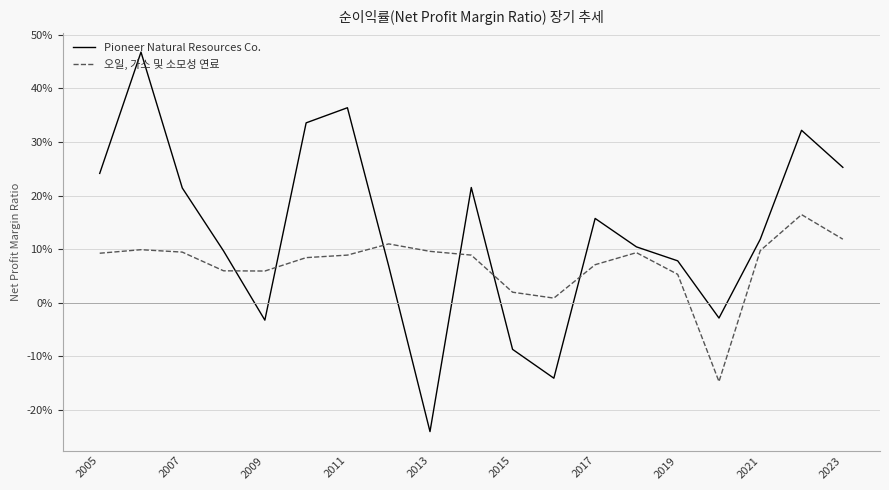

Does the chart have visible grid lines?

Yes